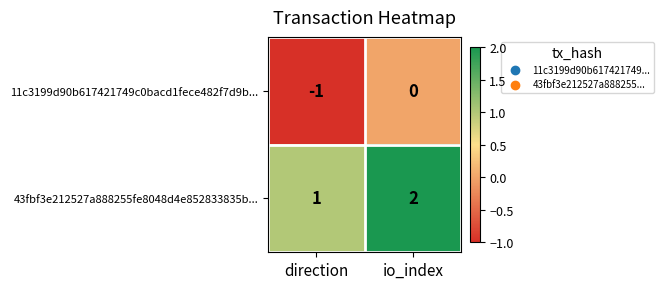

Where is 43fbf3e212527a888255fe8048d4e852833835b... nearest to the value 1?

direction